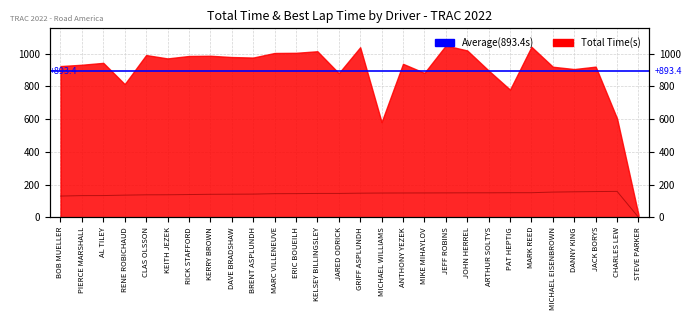

What is the sum of the values at KERRY BROWN and GRIFF ASPLUNDH?

287.9